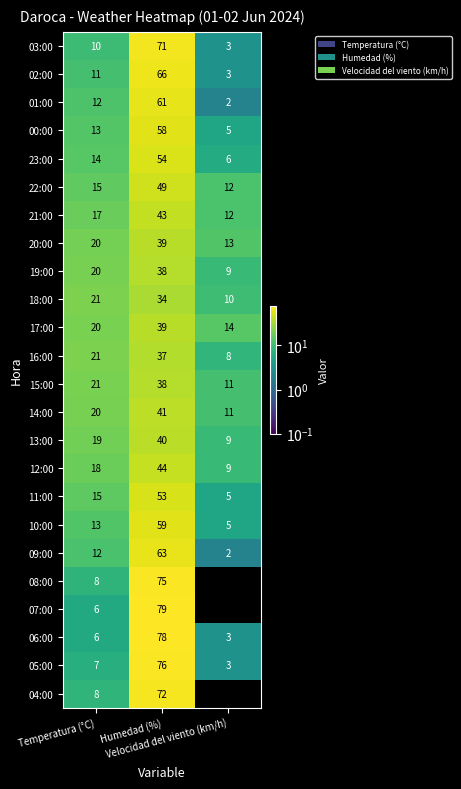

Which series has the largest total across all categories?

06:00